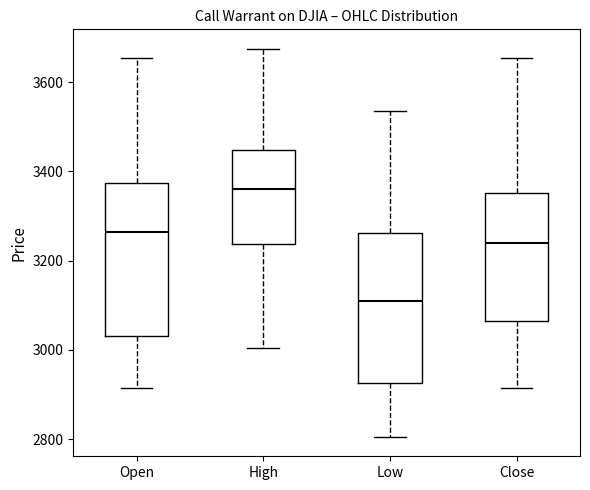

Where does the median line of the box for Low sit on the y-axis? The values are not printed on the chart, so give them approximately, as read against the axis.

3120